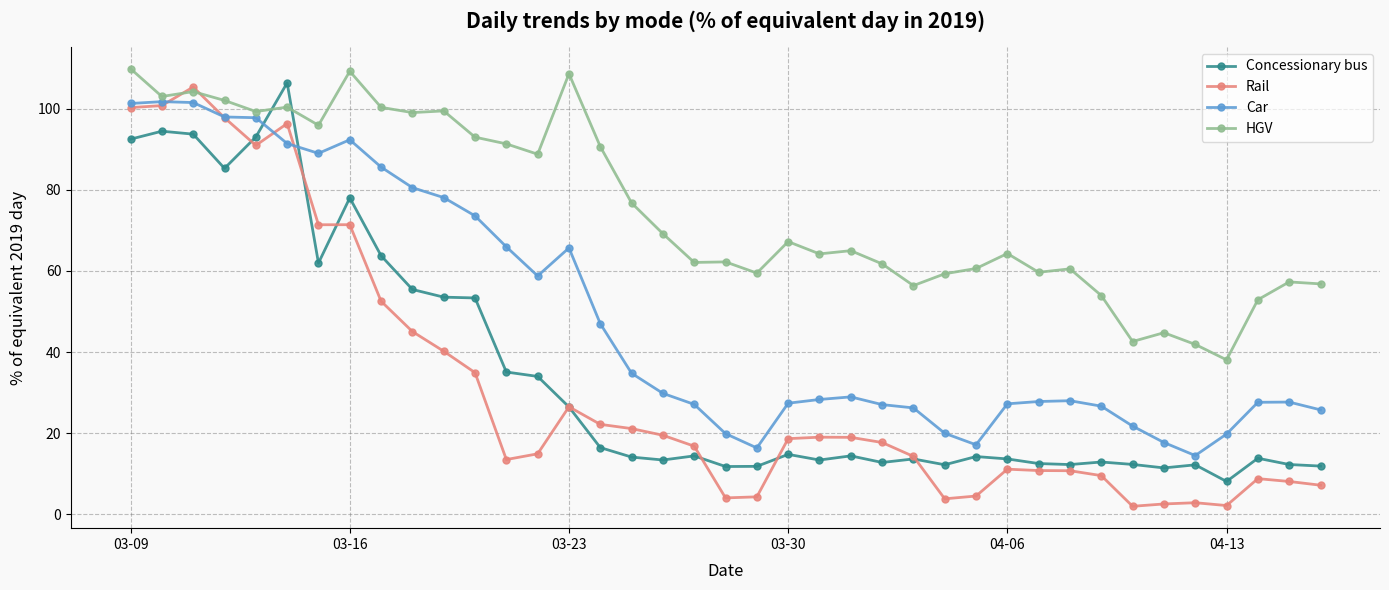

True or false: Car and HGV cross at least once.

False